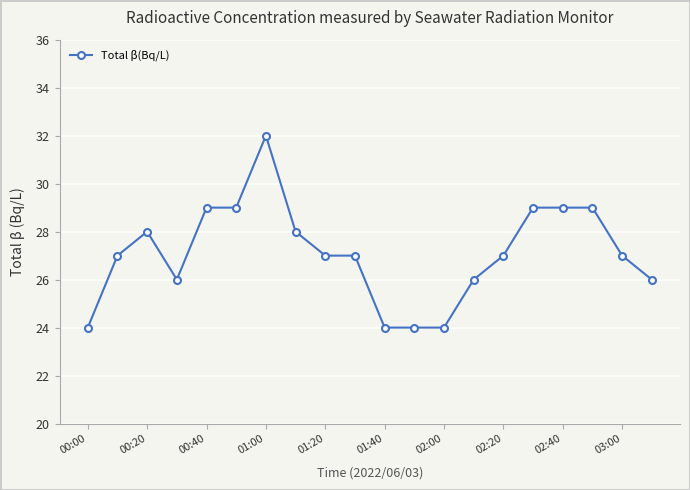

How many lines are shown in the chart?

1